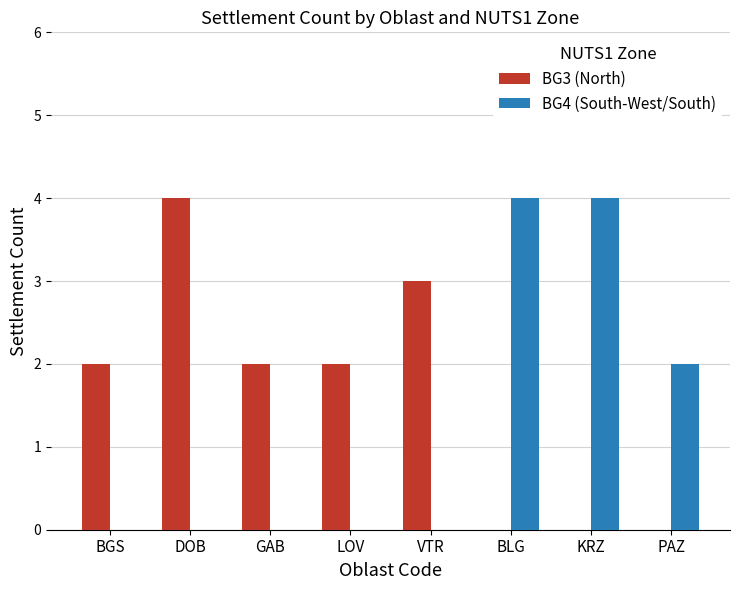

Which series changed the most between LOV and BLG?

BG4 (South-West/South)